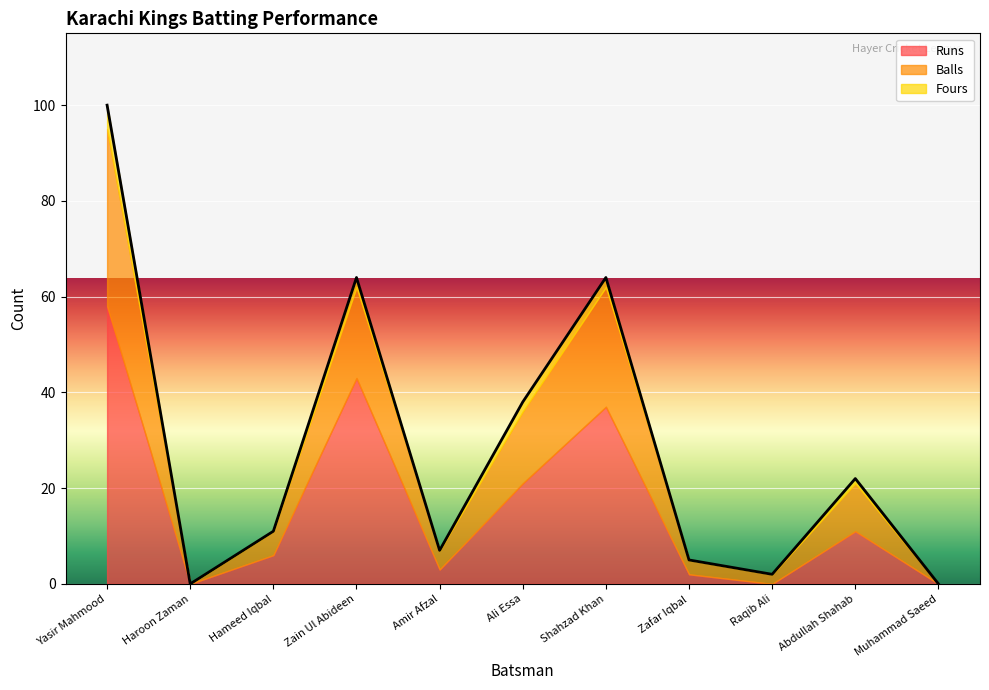

What is the label of the 2nd point from the left?

Haroon Zaman